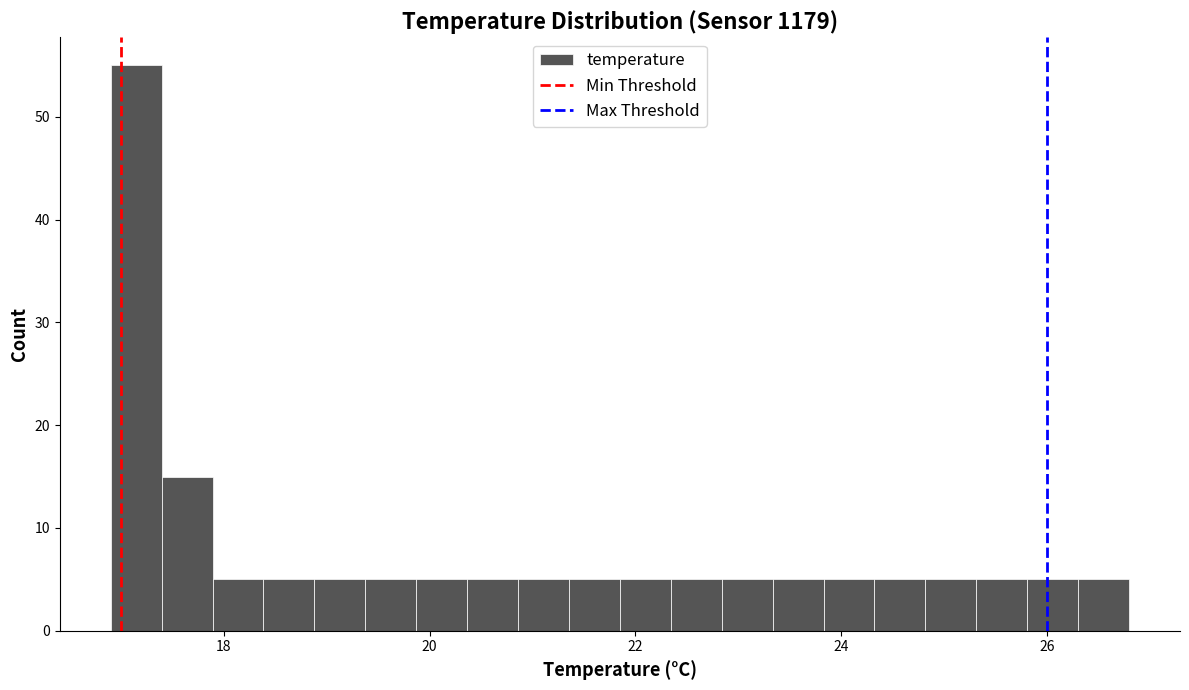

Read against the x-axis, roughly where is the centre of the tallest bar?

17.2